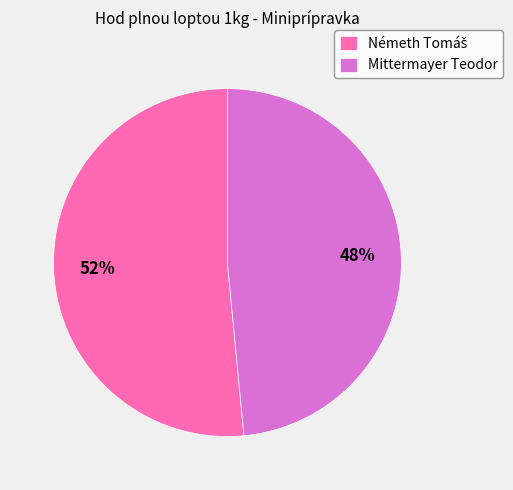

What is the smallest slice in the pie chart?

Mittermayer Teodor